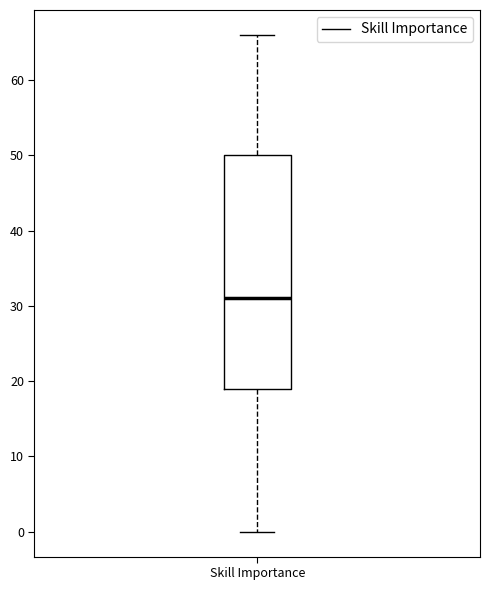

Read this box plot against the y-axis: the position of the median line, the range covered by the box, and the ends of both whiskers. The values are not printed on the chart, so give them approximately, as read against the axis.

median 31, box 19 to 50, whiskers 0 to 66